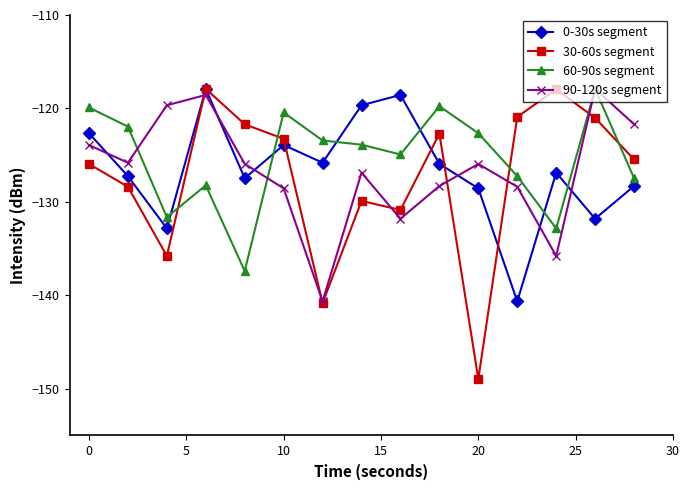

Which series has the widest spread of values?

30-60s segment